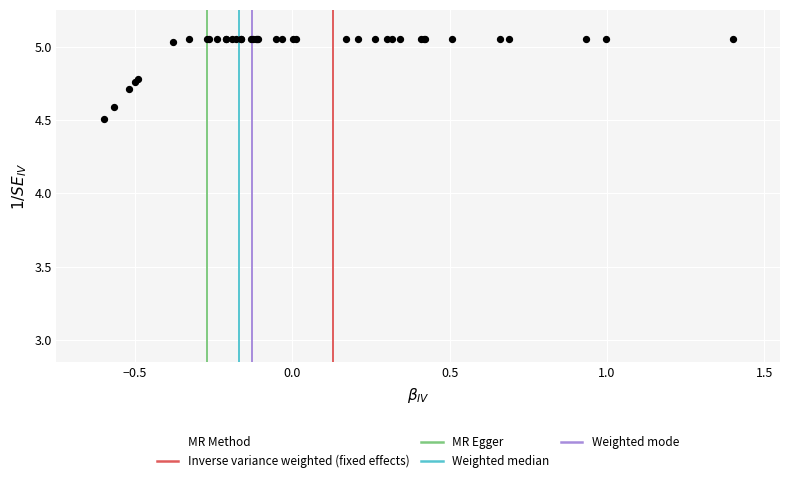

What Y value in the scatter plot is closest to 4?

4.5